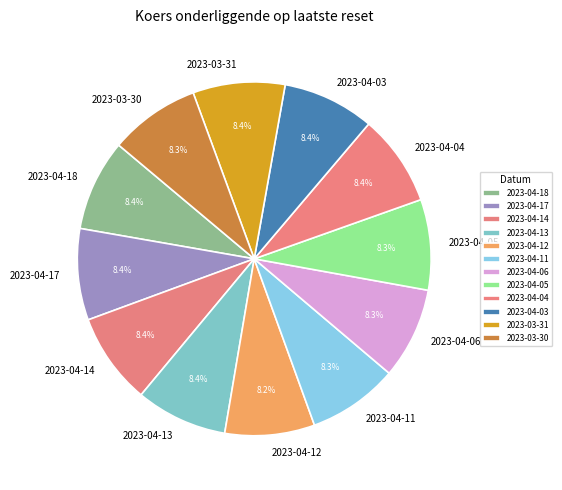

Is it true that 2023-04-17 is 14% of the pie?

False